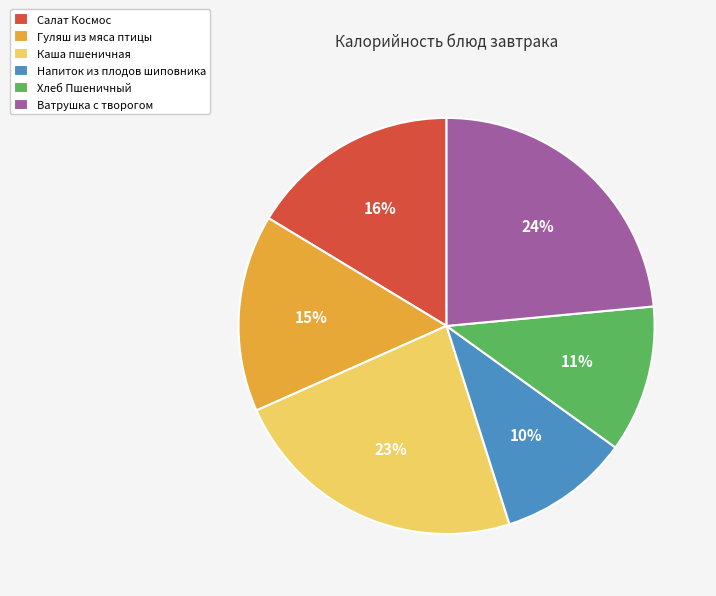

Combined, do Гуляш из мяса птицы and Ватрушка с творогом account for over 50%?

No